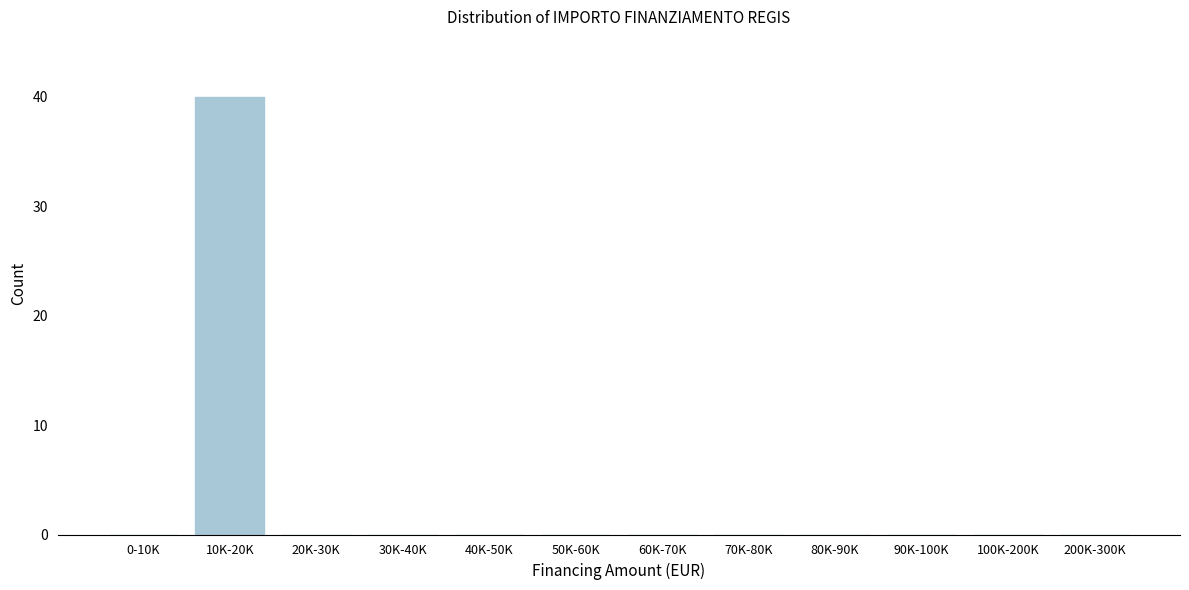

Reading left to right, transcribe all the data shown in this chart.

0-10K=0	10K-20K=40	20K-30K=0	30K-40K=0	40K-50K=0	50K-60K=0	60K-70K=0	70K-80K=0	80K-90K=0	90K-100K=0	100K-200K=0	200K-300K=0